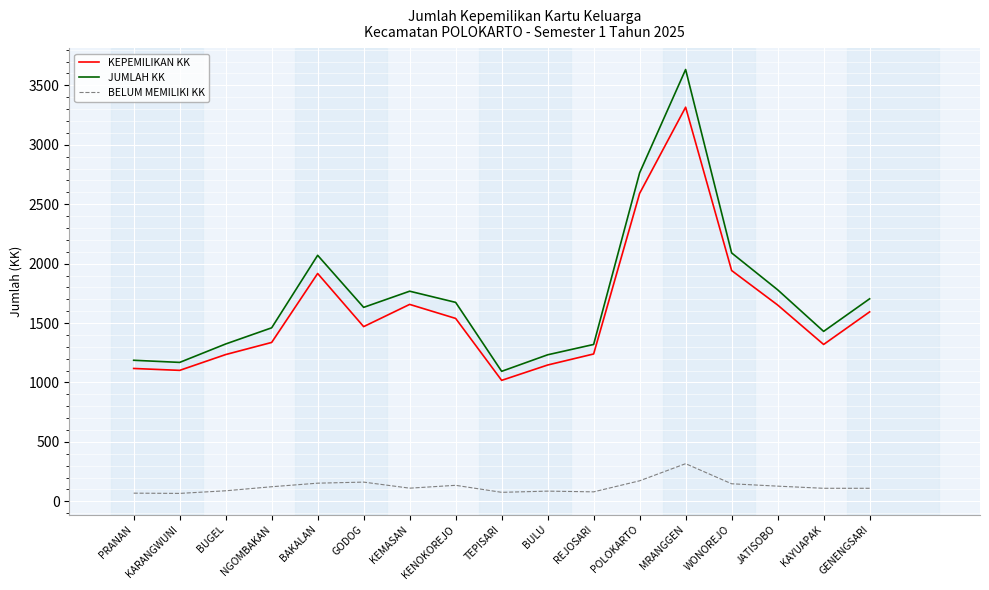

Does the chart display data point markers on the line(s)?

No